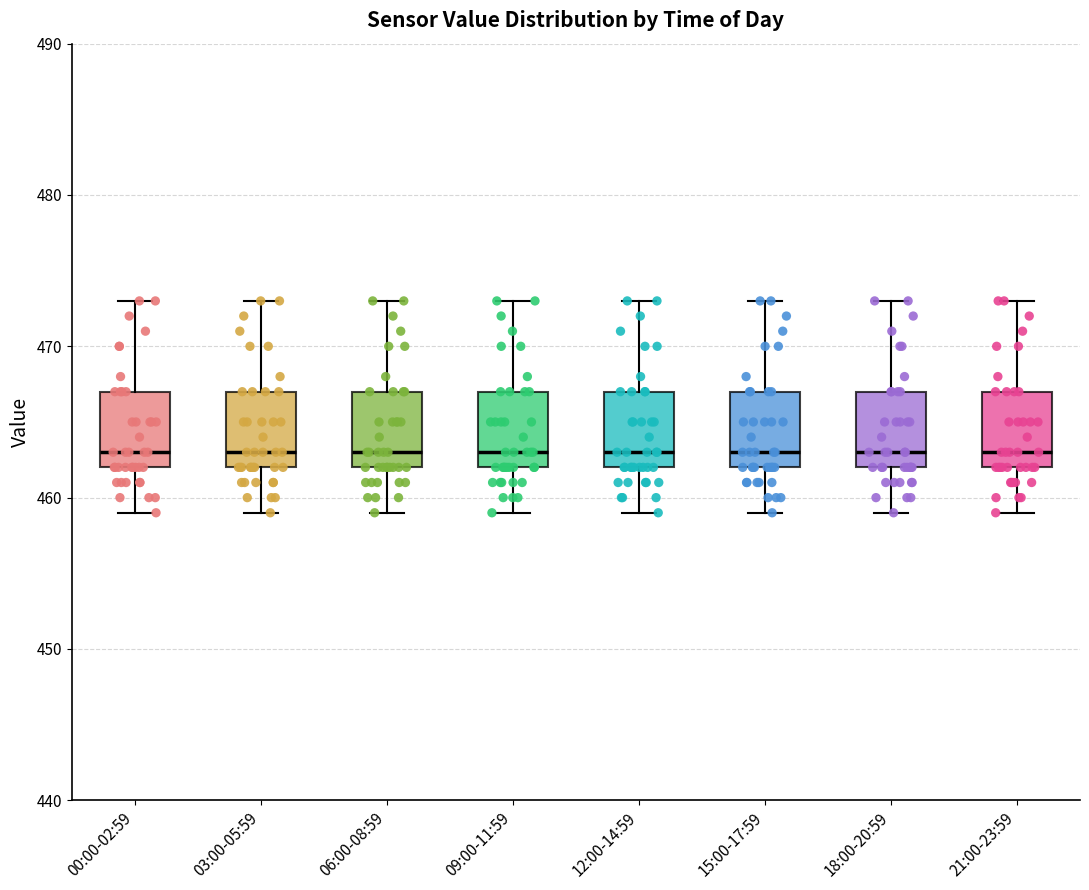

Reading left to right, transcribe this box plot: for each box, give where its median line is, the range the box spans, and where its two whiskers end, as read against the y-axis. The values are not printed on the chart, so give them approximately, as read against the axis.

00:00-02:59: median 463, box 462 to 467, whiskers 459 to 473
03:00-05:59: median 463, box 462 to 467, whiskers 459 to 473
06:00-08:59: median 463, box 462 to 467, whiskers 459 to 473
09:00-11:59: median 463, box 462 to 467, whiskers 459 to 473
12:00-14:59: median 463, box 462 to 467, whiskers 459 to 473
15:00-17:59: median 463, box 462 to 467, whiskers 459 to 473
18:00-20:59: median 463, box 462 to 467, whiskers 459 to 473
21:00-23:59: median 463, box 462 to 467, whiskers 459 to 473